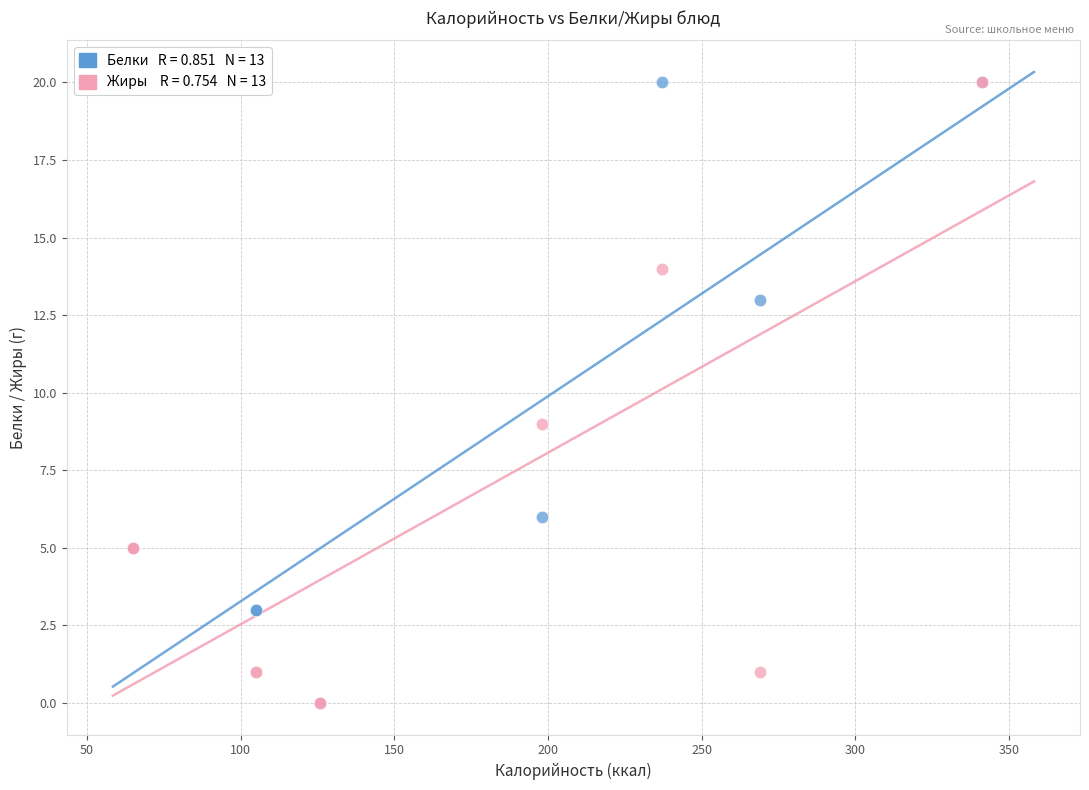

Across all series, what Y value is closest to 10?

9